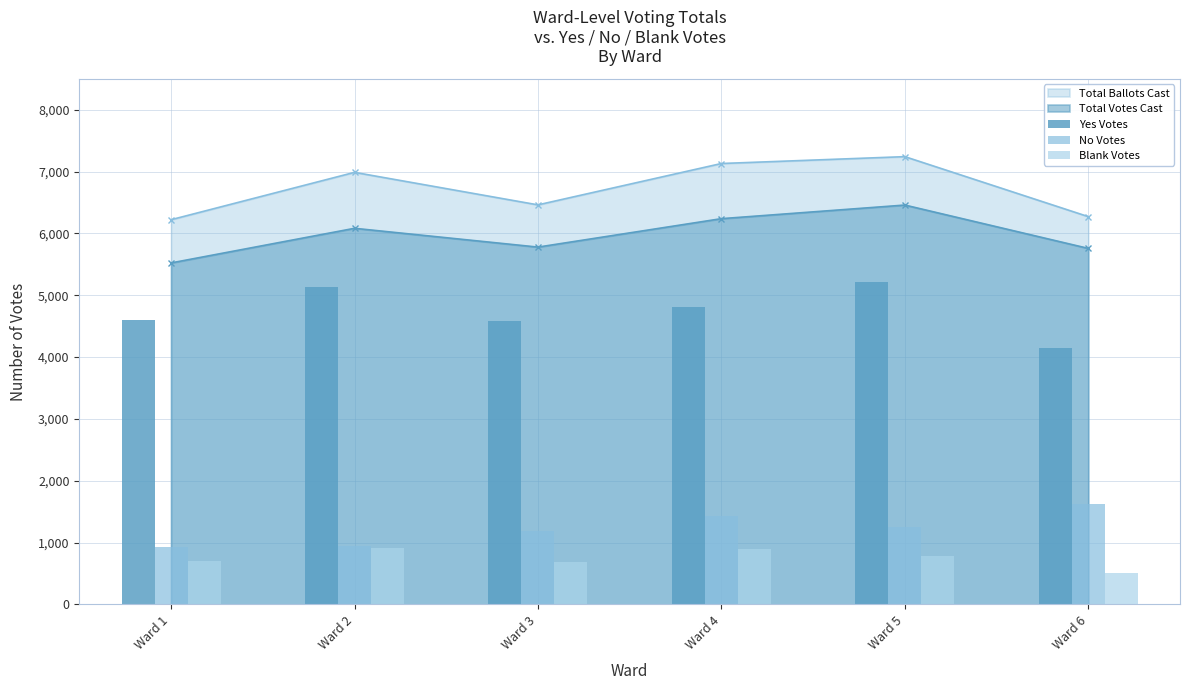

At which label does No Votes reach its peak?

Ward 6